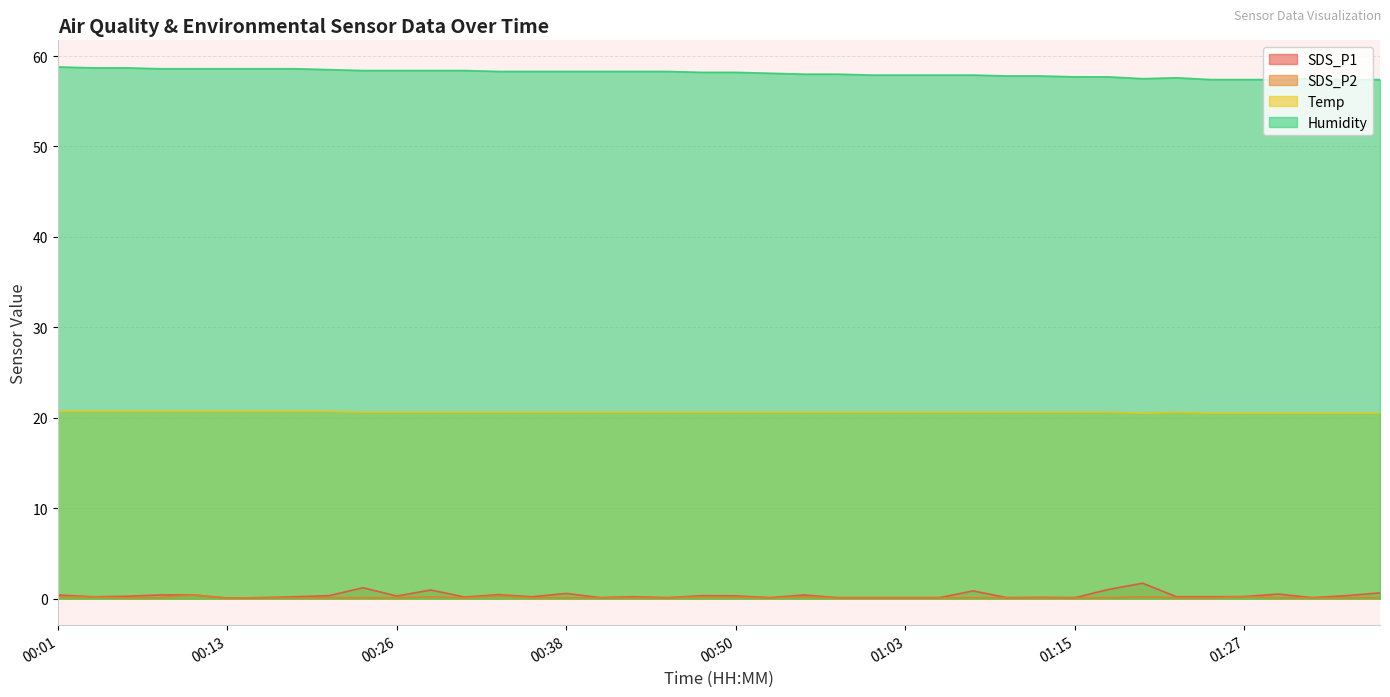

Between 00:16 and 00:26, which is larger?

00:26